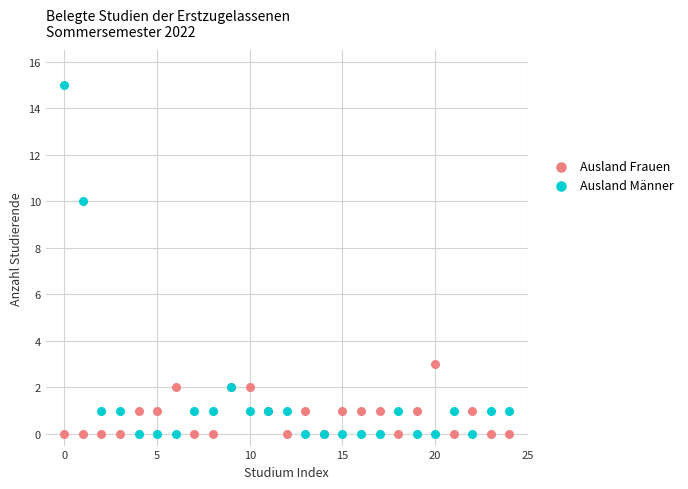

Across all series, what Y value is closest to 7?

10